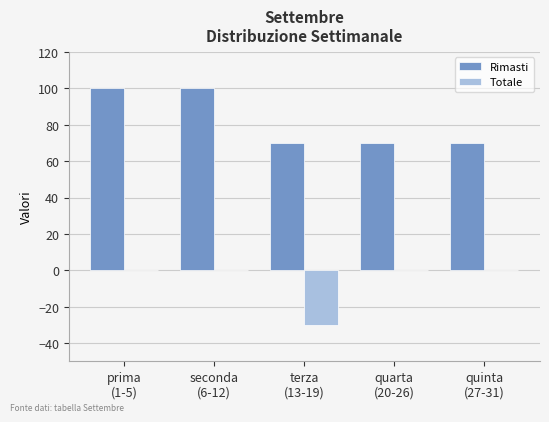

What are all the series names shown in the legend?

Rimasti, Totale